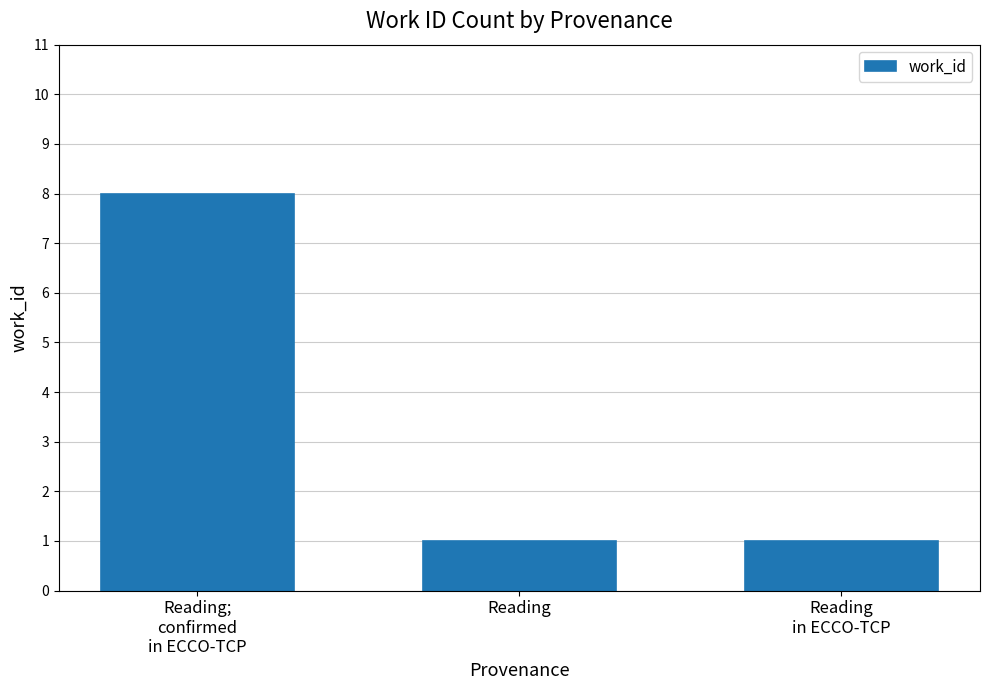

What is the difference between the maximum and minimum values?

7